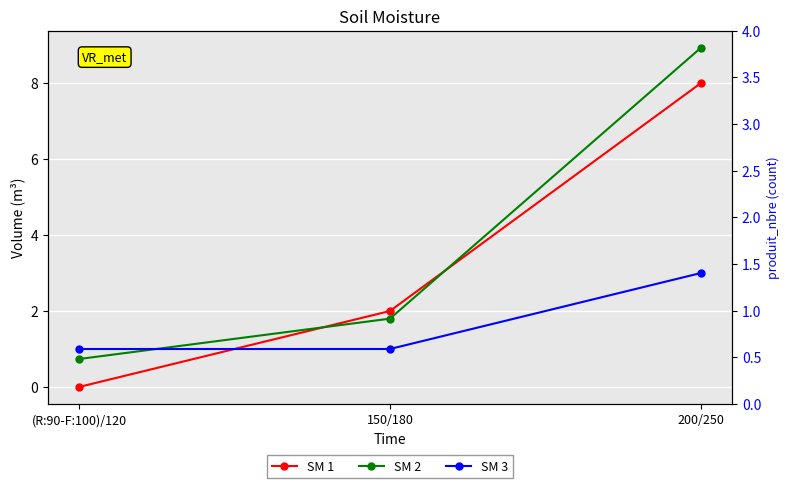

What is the difference between the maximum and second lowest values in the SM 3 series?

2.0